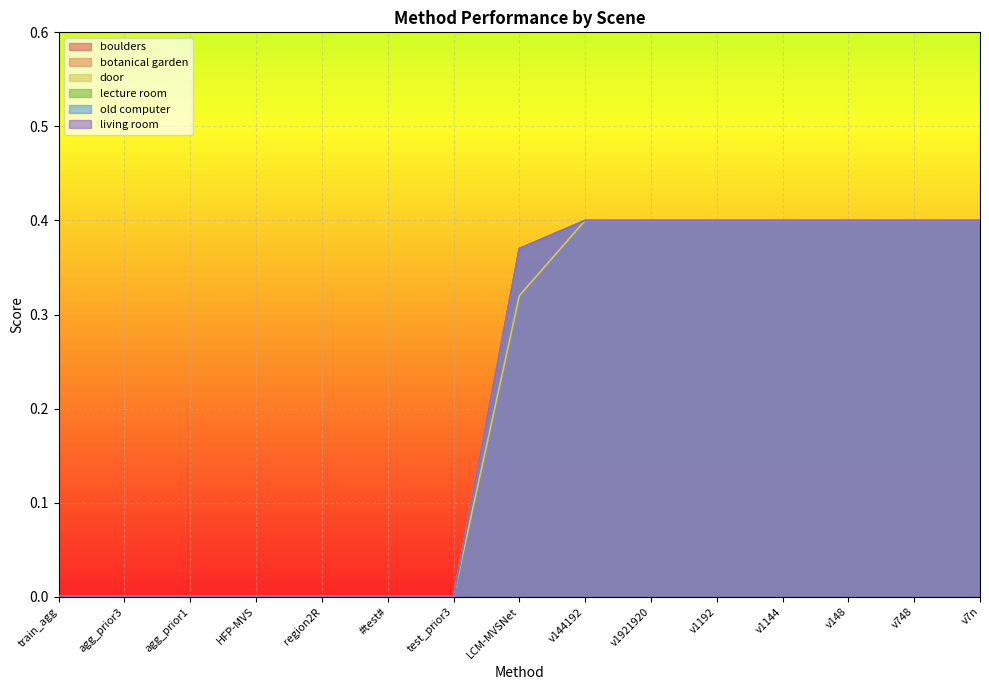

Rank the series by their maximum value, from highest to lowest.

boulders, botanical garden, door, lecture room, old computer, living room